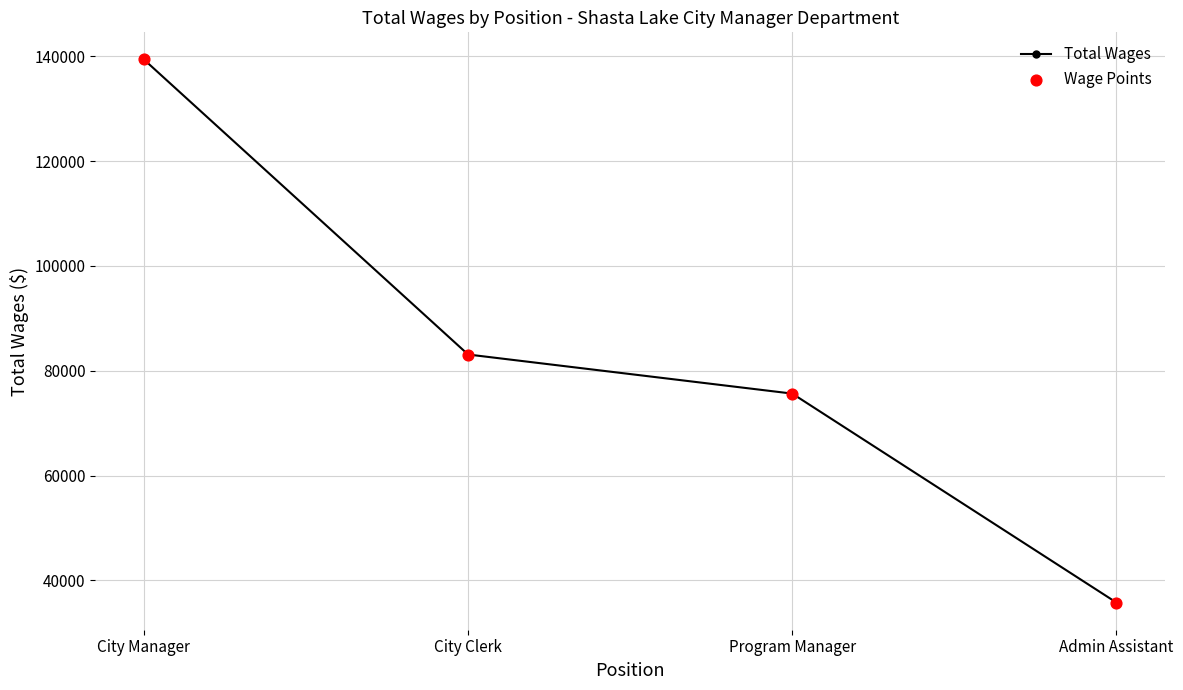

Where is the data nearest to the value 87566?

City Clerk